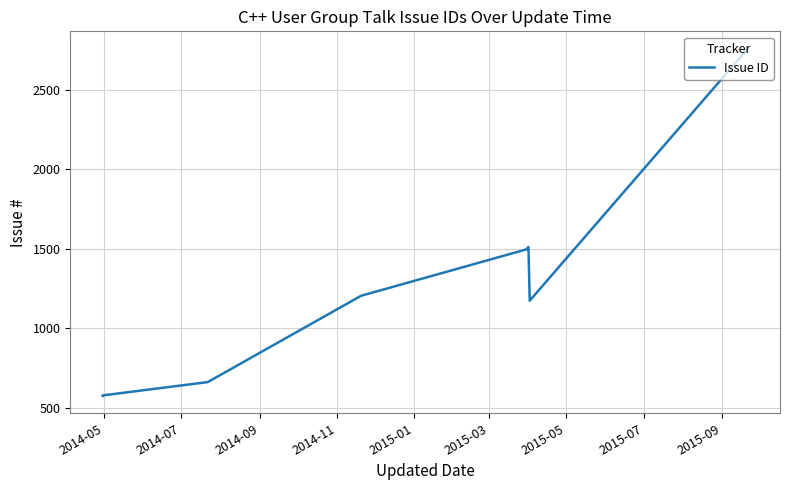

What is the value of the 13th point from the left?

1172